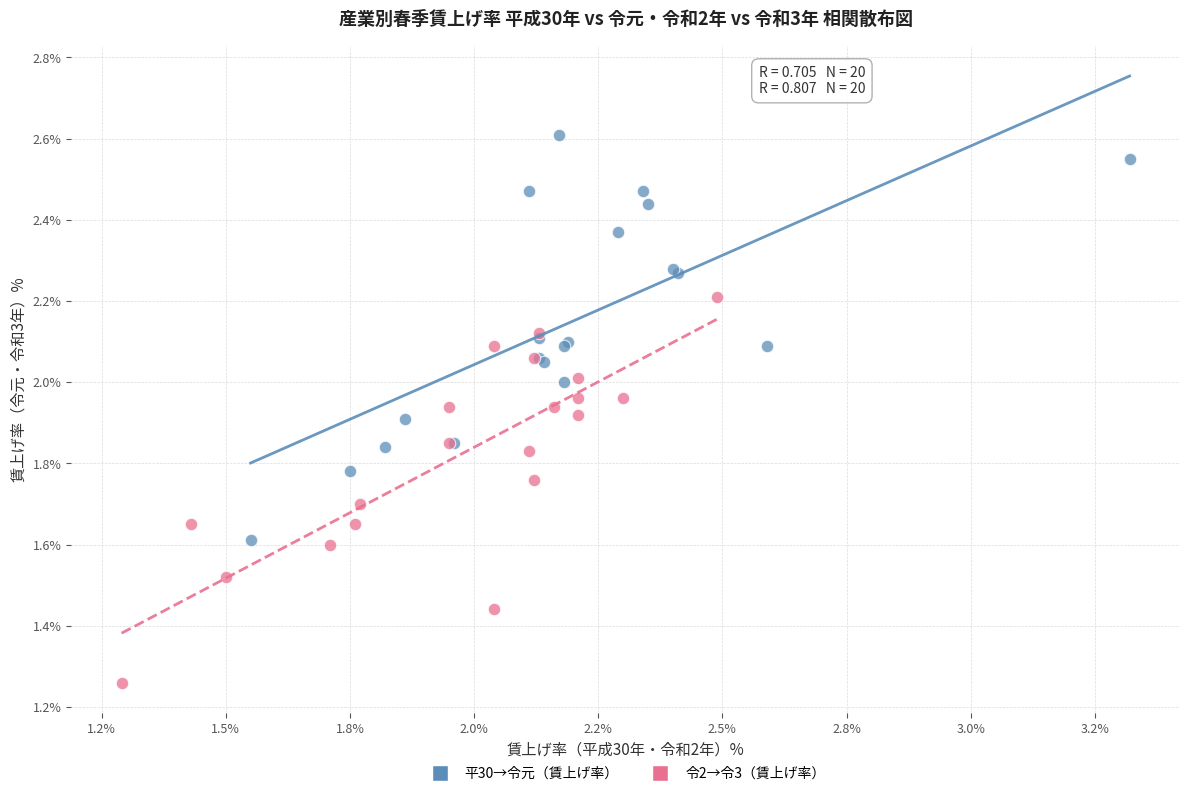

Which series contains the lowest Y value?

令2→令3（賃上げ率）